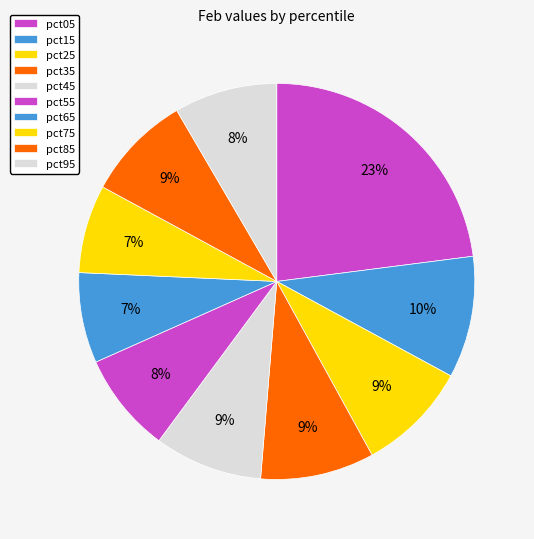

Count the number of slices in the pie.

10